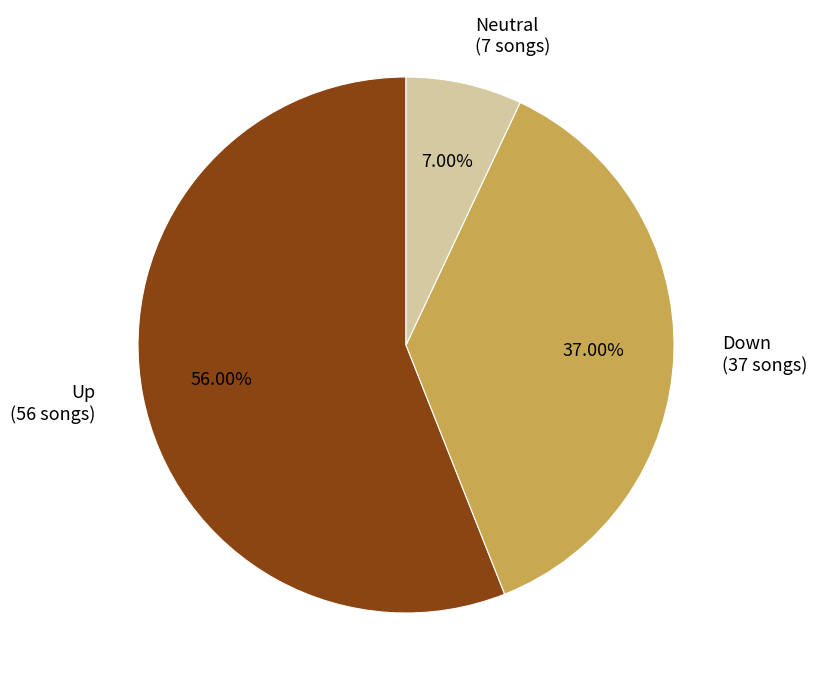

Count the number of slices in the pie.

3